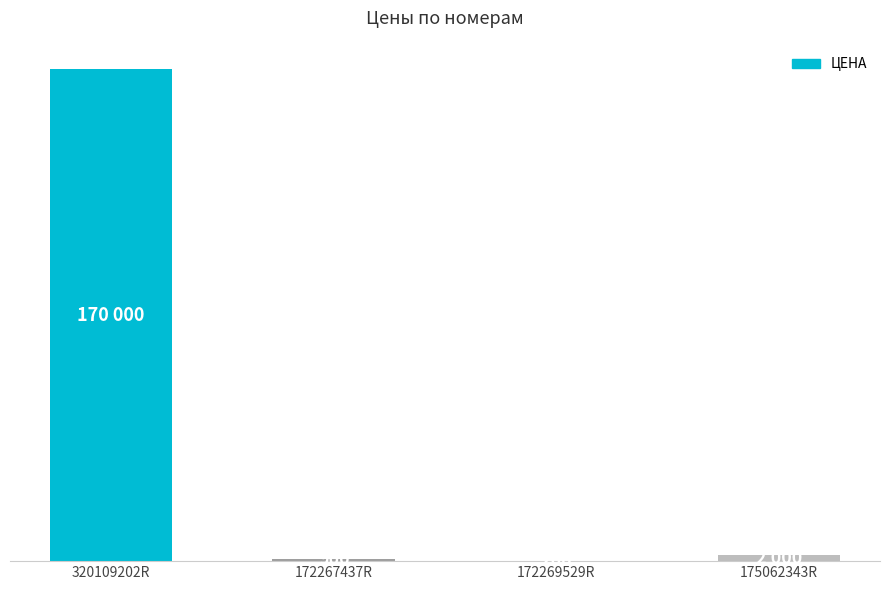

At which label is the value closest to 85100?

175062343R